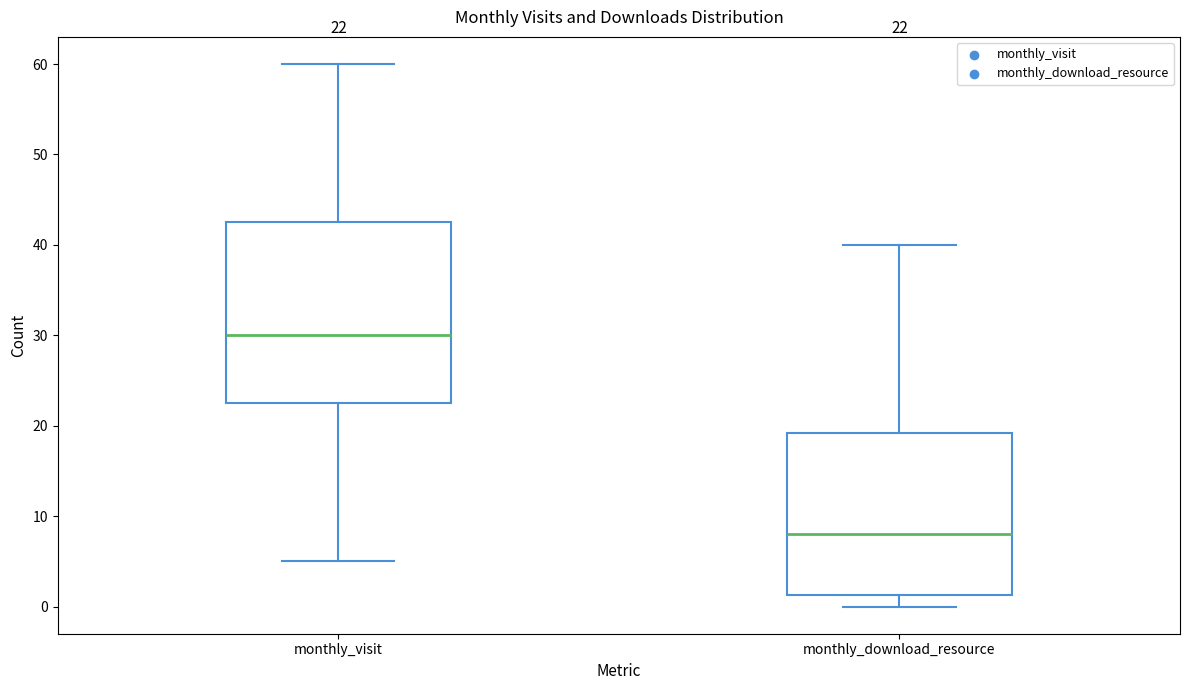

Comparing the boxes themselves (not the whiskers), which one is the tallest?

monthly_visit